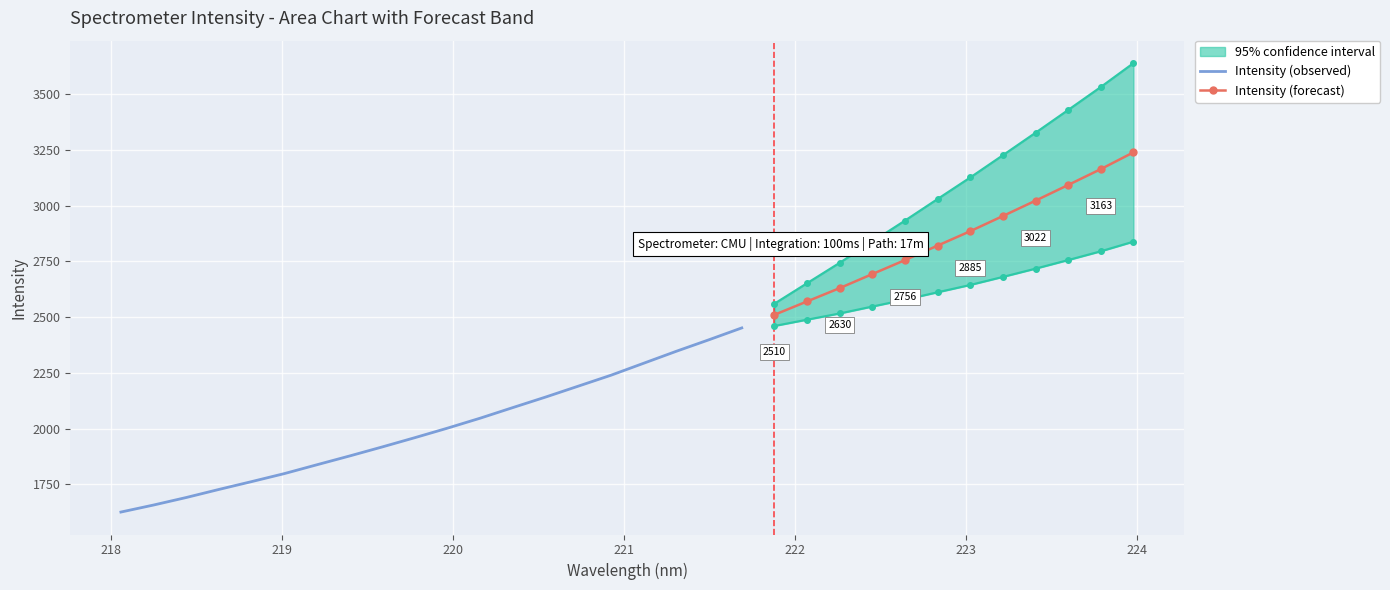

The x series shows 121.1 at 21. True or false?

False